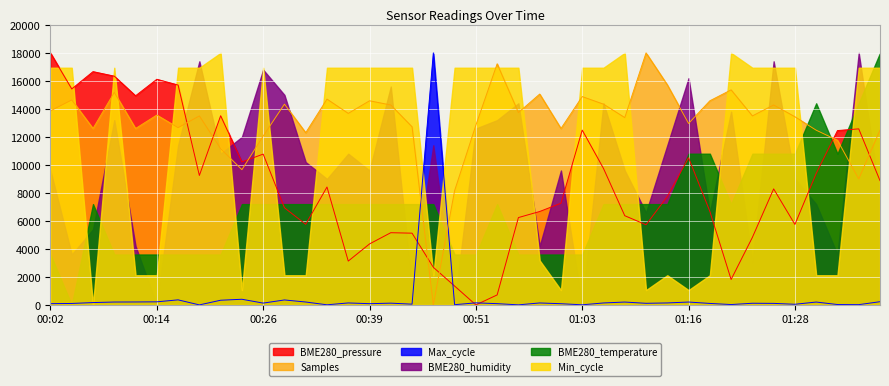

True or false: Min_cycle and Samples intersect in this chart.

True